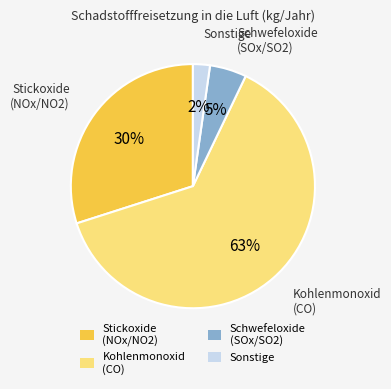

How many segments does this pie chart have?

4